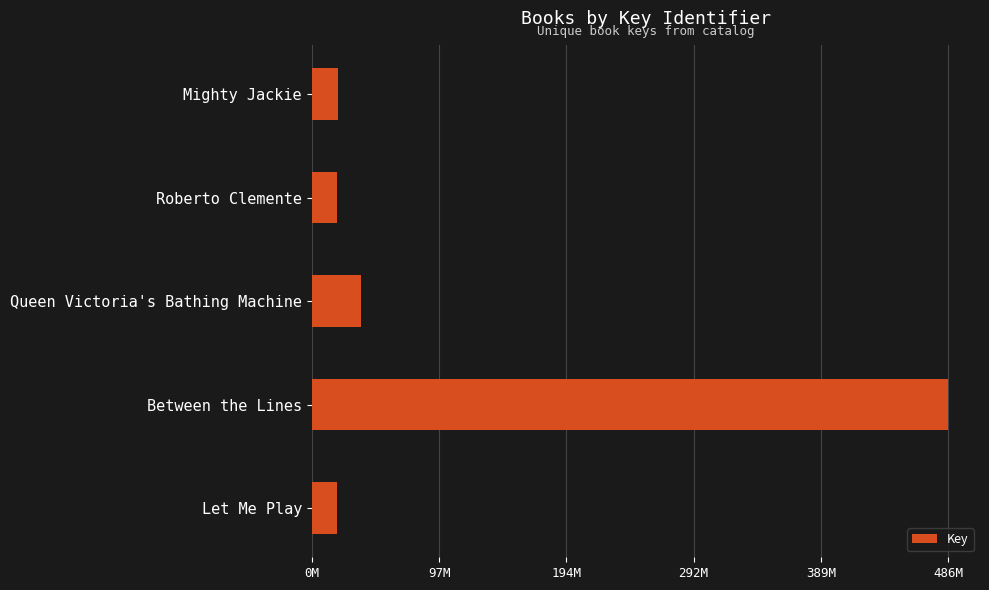

Does the chart contain any negative values?

No